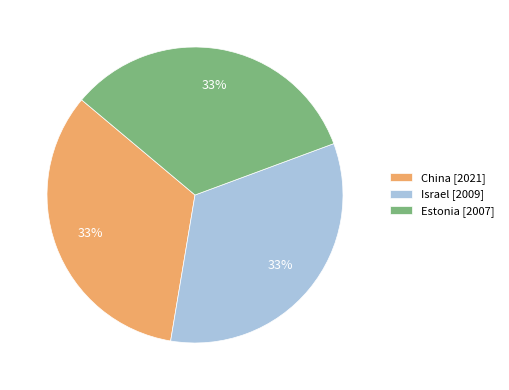

To the nearest percent, what percentage of the pie is Estonia [2007]?

33%